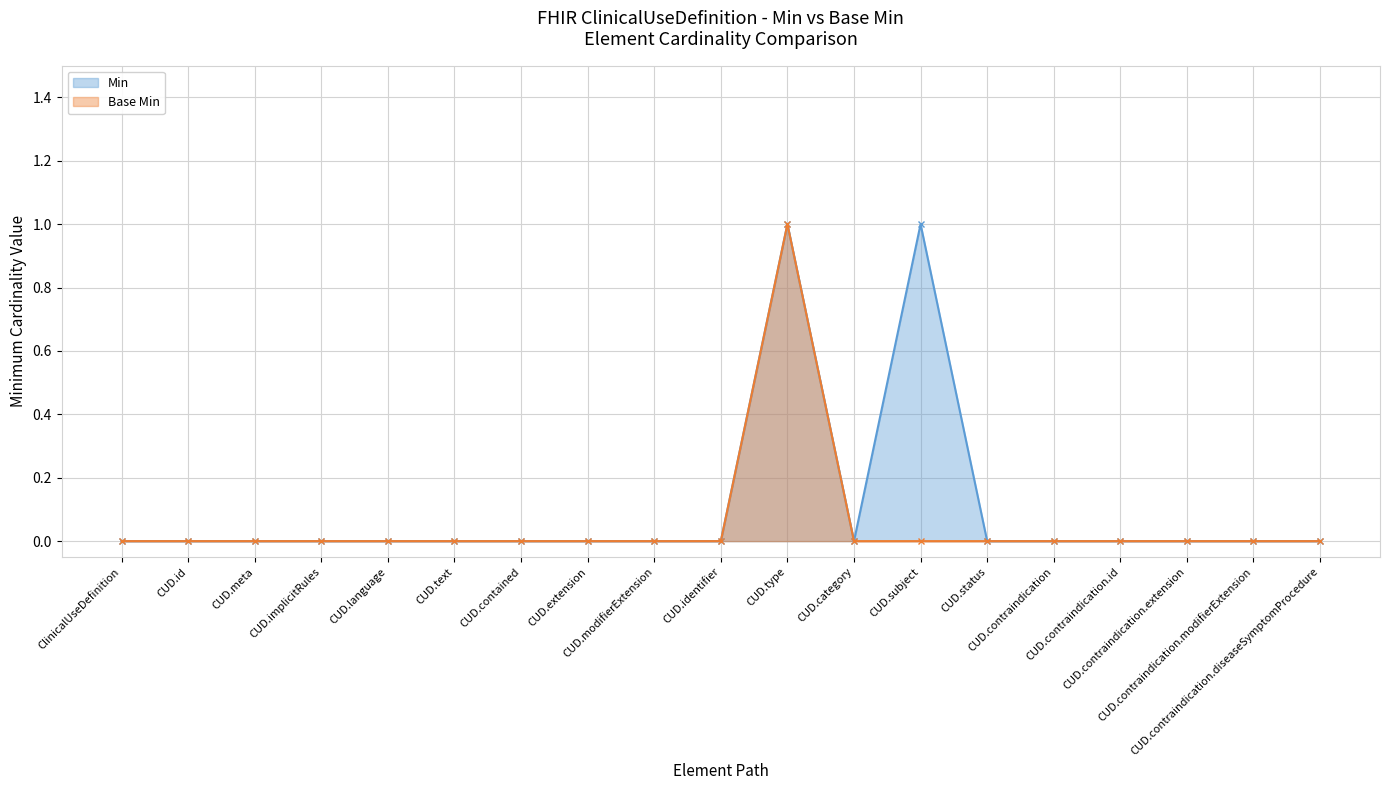

Which series has the largest range (max minus min)?

Min